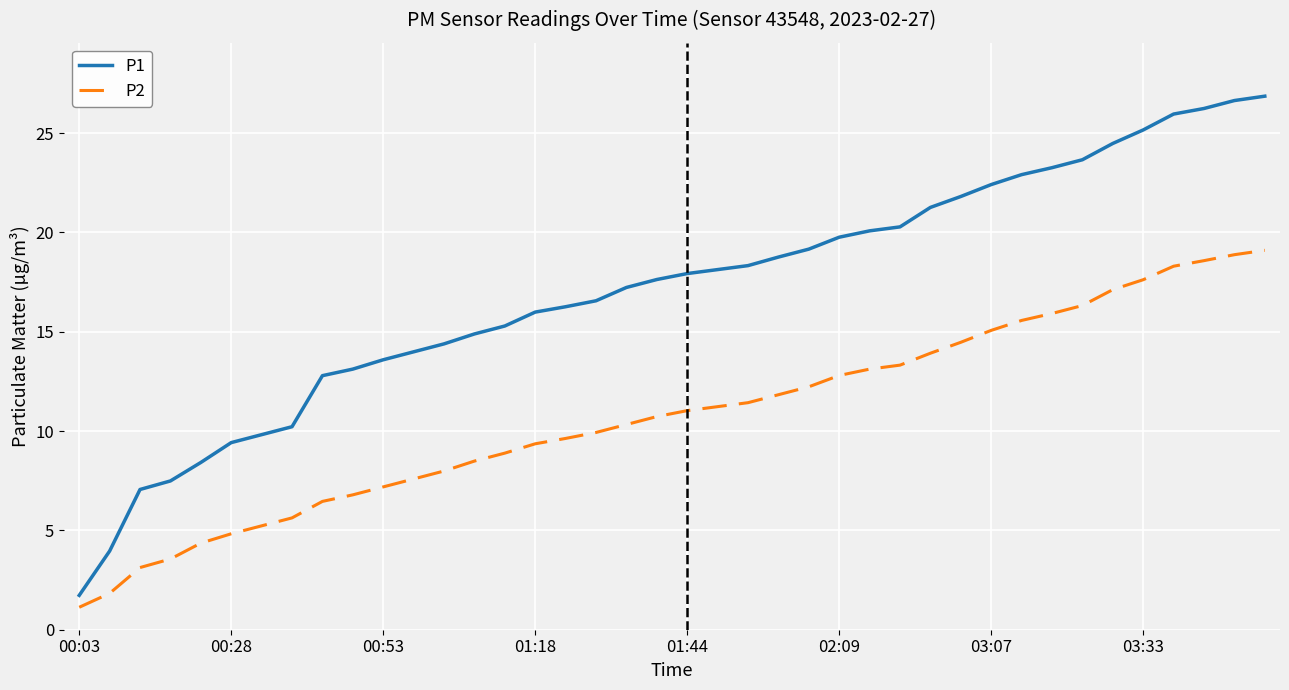

True or false: P2 and P1 intersect in this chart.

False